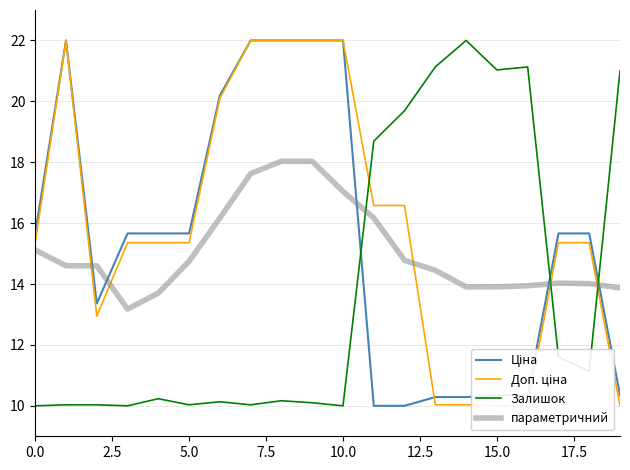

Reading left to right, transcribe all the data shown in this chart.

Ціна: 15.7	22.0	13.4	15.7	15.7	15.7	20.2	22.0	22.0	22.0	22.0	10.0	10.0	10.3	10.3	10.4	10.4	15.7	15.7	10.4
Доп. ціна: 15.4	22.0	12.9	15.4	15.4	15.4	20.1	22.0	22.0	22.0	22.0	16.6	16.6	10.0	10.0	10.0	10.0	15.4	15.4	10.0
Залишок: 10.0	10.0	10.0	10.0	10.2	10.0	10.1	10.0	10.2	10.1	10.0	18.7	19.7	21.1	22.0	21.0	21.1	11.6	11.1	21.0
параметричний: 15.1	14.6	14.6	13.2	13.7	14.7	16.2	17.6	18.0	18.0	17.0	16.2	14.8	14.5	13.9	13.9	13.9	14.0	14.0	13.9